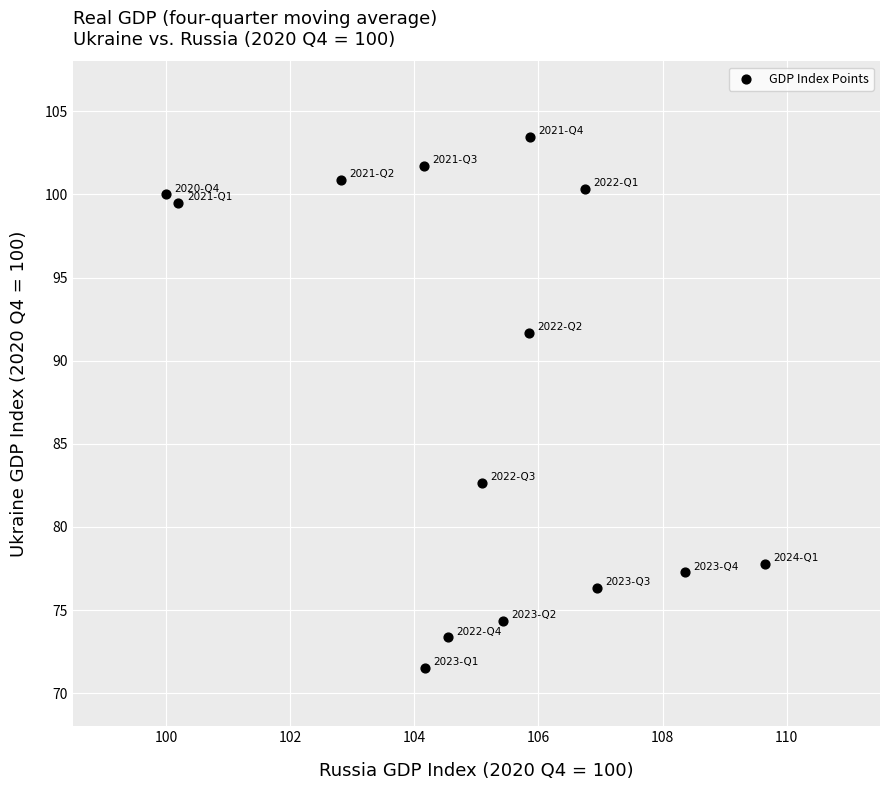

What is the range of X values (max minus min)?

9.7